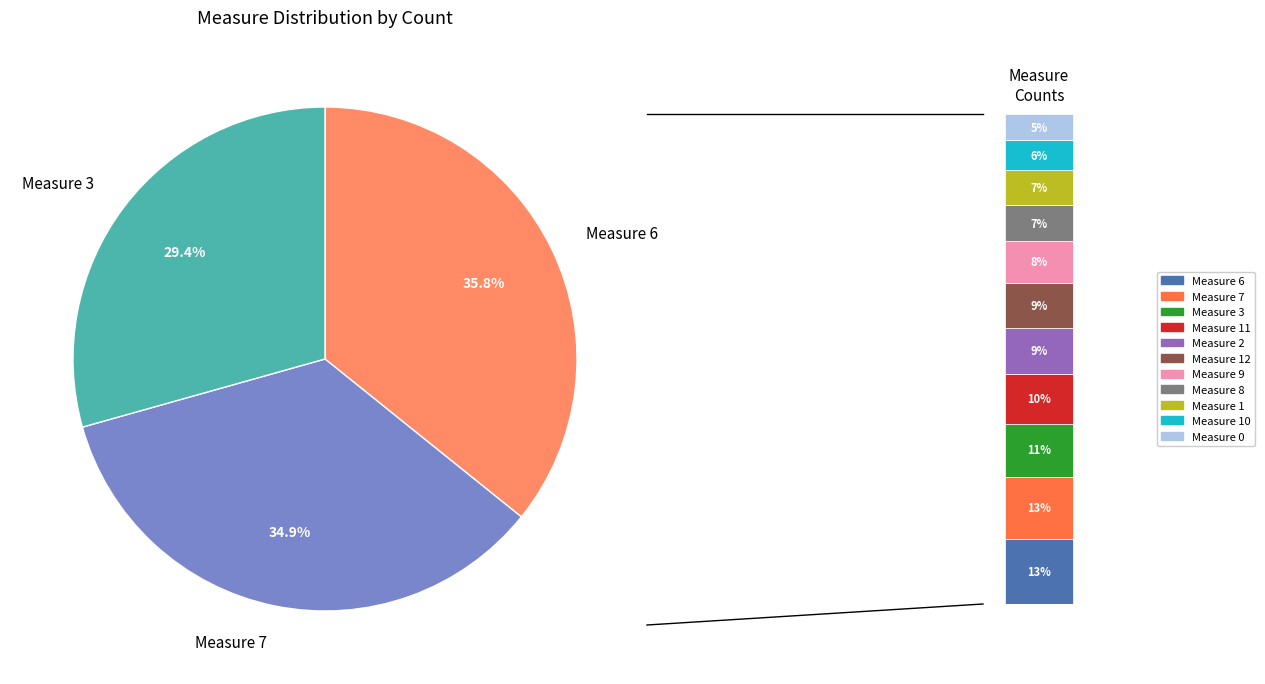

True or false: 8 accounts for 7% of the total.

True